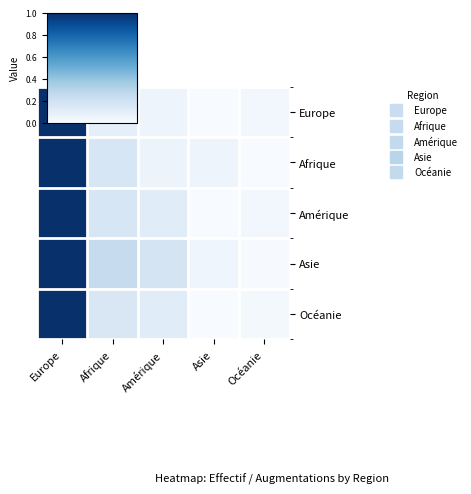

Reading left to right, what are all the values shown in this chart?

Europe: Europe=1.0	Afrique=0.1	Amérique=0.0	Asie=0.0	Océanie=0.0
Afrique: Europe=1.0	Afrique=0.2	Amérique=0.1	Asie=0.1	Océanie=0.0
Amérique: Europe=1.0	Afrique=0.2	Amérique=0.1	Asie=0.0	Océanie=0.0
Asie: Europe=1.0	Afrique=0.2	Amérique=0.2	Asie=0.0	Océanie=0.0
Océanie: Europe=1.0	Afrique=0.2	Amérique=0.1	Asie=0.0	Océanie=0.0